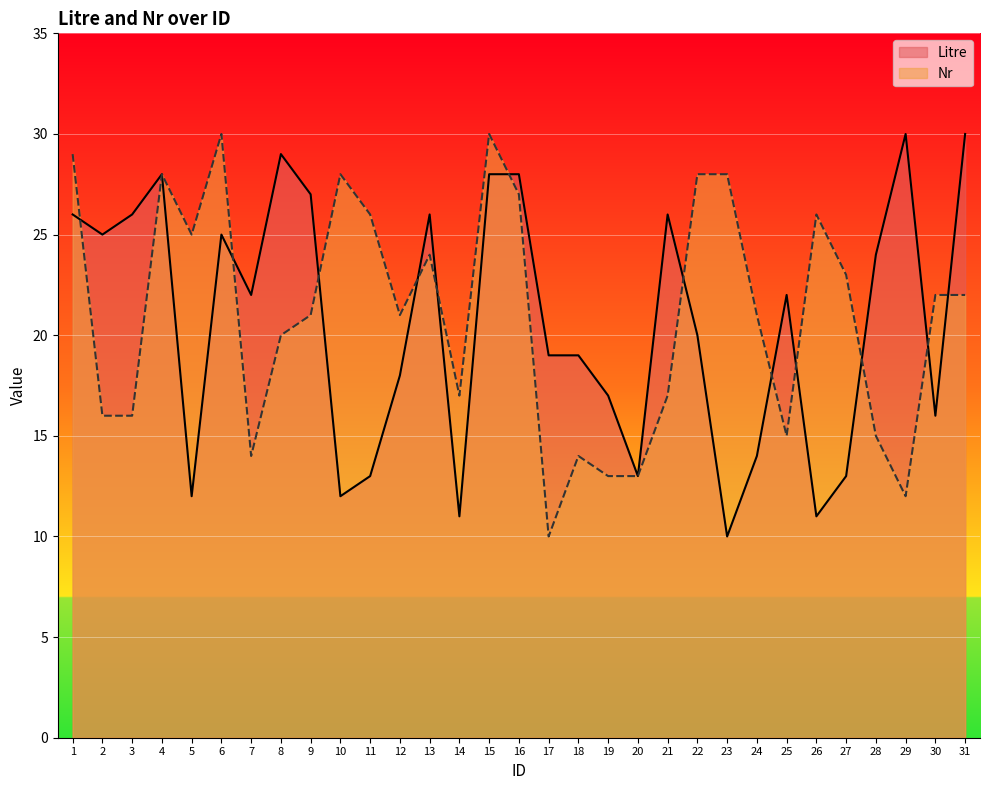

What is the total value across all series at 29?

42